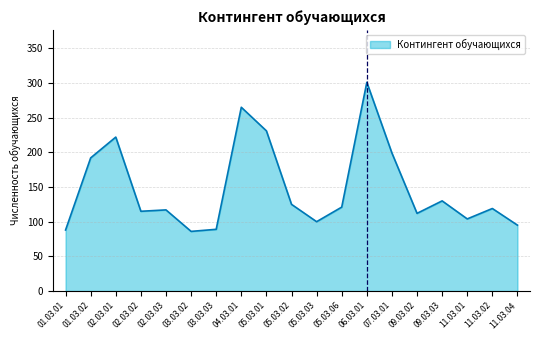

How many lines are shown in the chart?

1